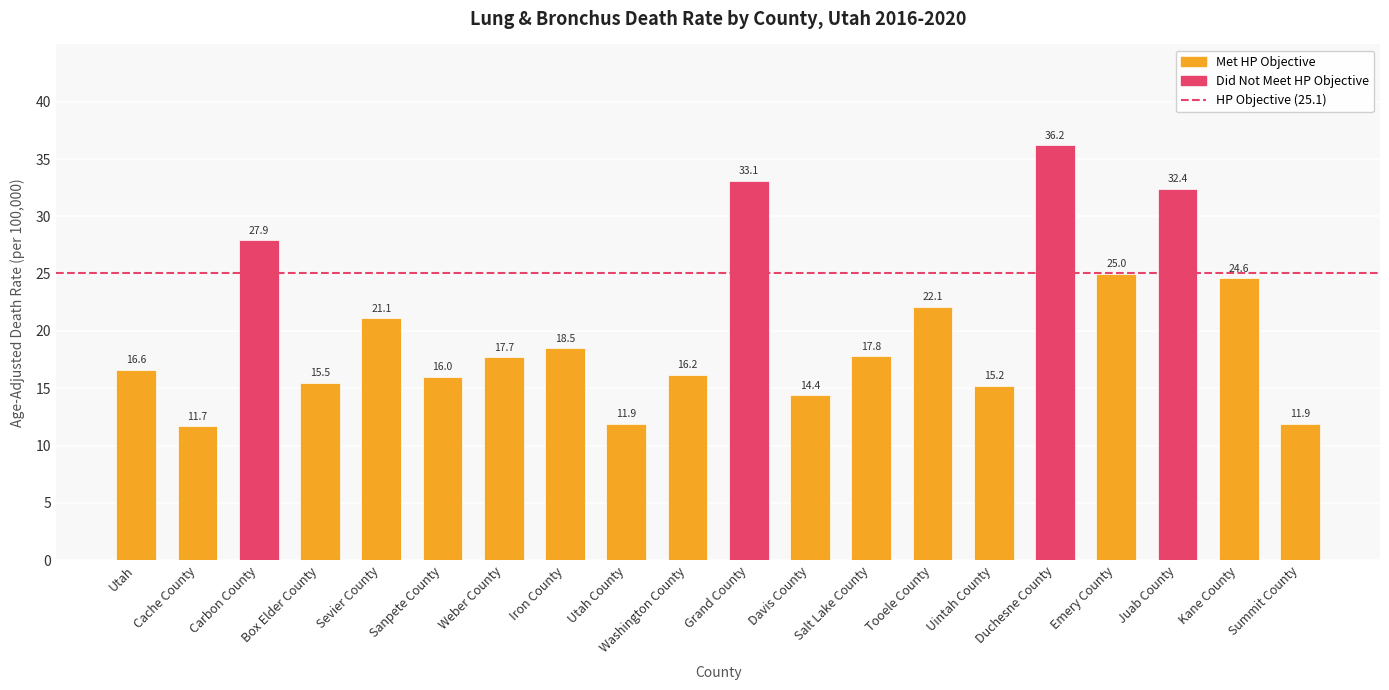

Reading left to right, what are all the values shown in this chart?

Utah=16.6	Cache County=11.7	Carbon County=27.9	Box Elder County=15.5	Sevier County=21.1	Sanpete County=16.0	Weber County=17.7	Iron County=18.5	Utah County=11.9	Washington County=16.2	Grand County=33.1	Davis County=14.4	Salt Lake County=17.8	Tooele County=22.1	Uintah County=15.2	Duchesne County=36.2	Emery County=25.0	Juab County=32.4	Kane County=24.6	Summit County=11.9